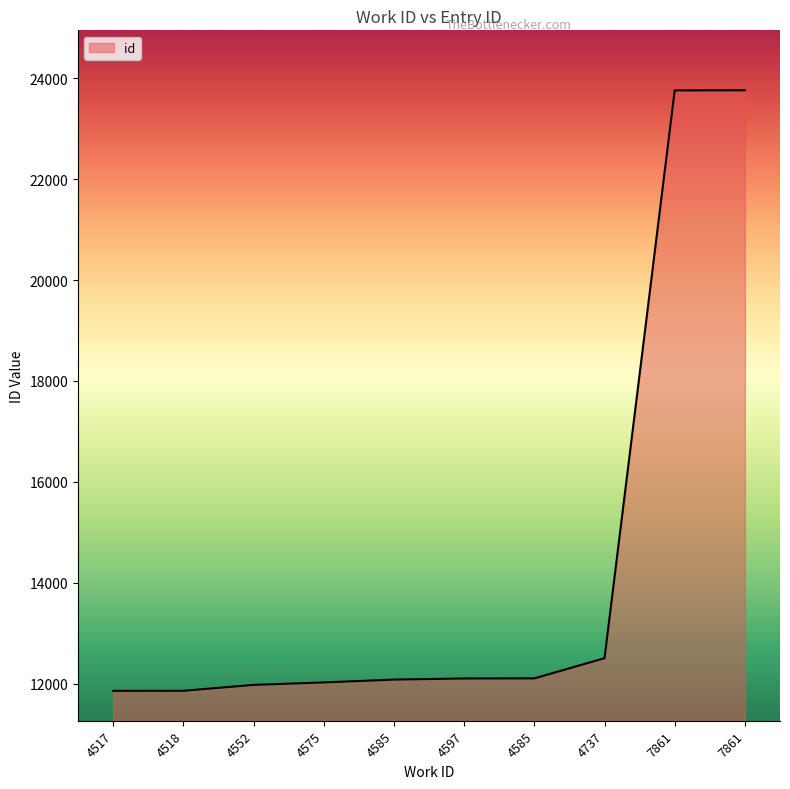

How many lines are shown in the chart?

1